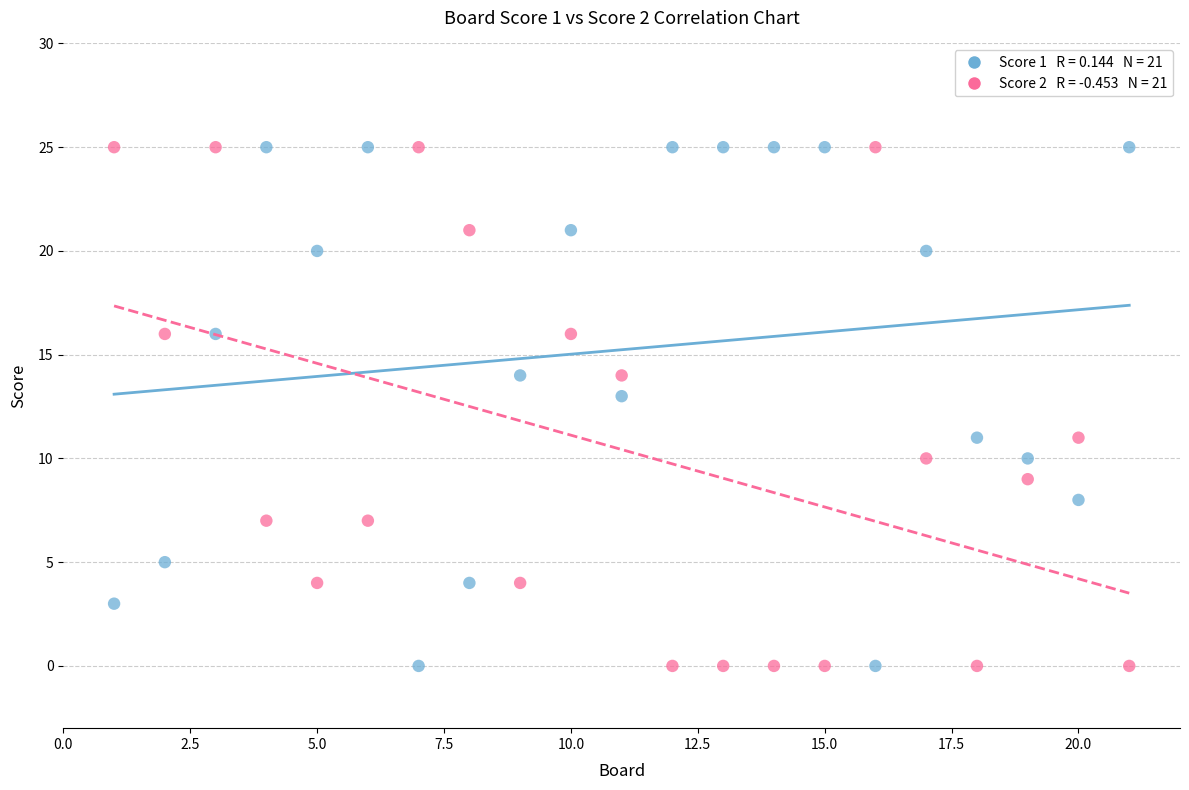

Across all data points, what is the range of Y values (max minus min)?

25